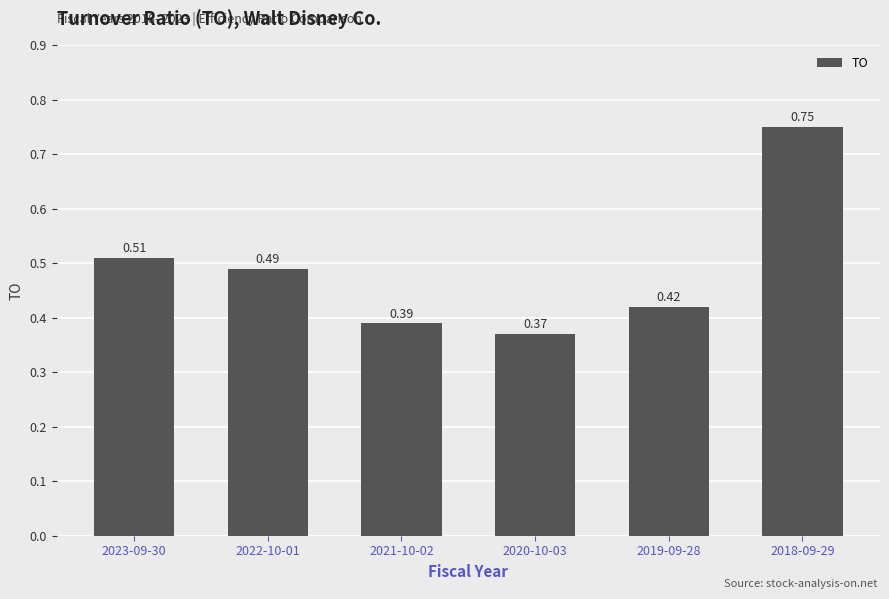

What is the change in value from 2022-10-01 to 2018-09-29?

+0.3